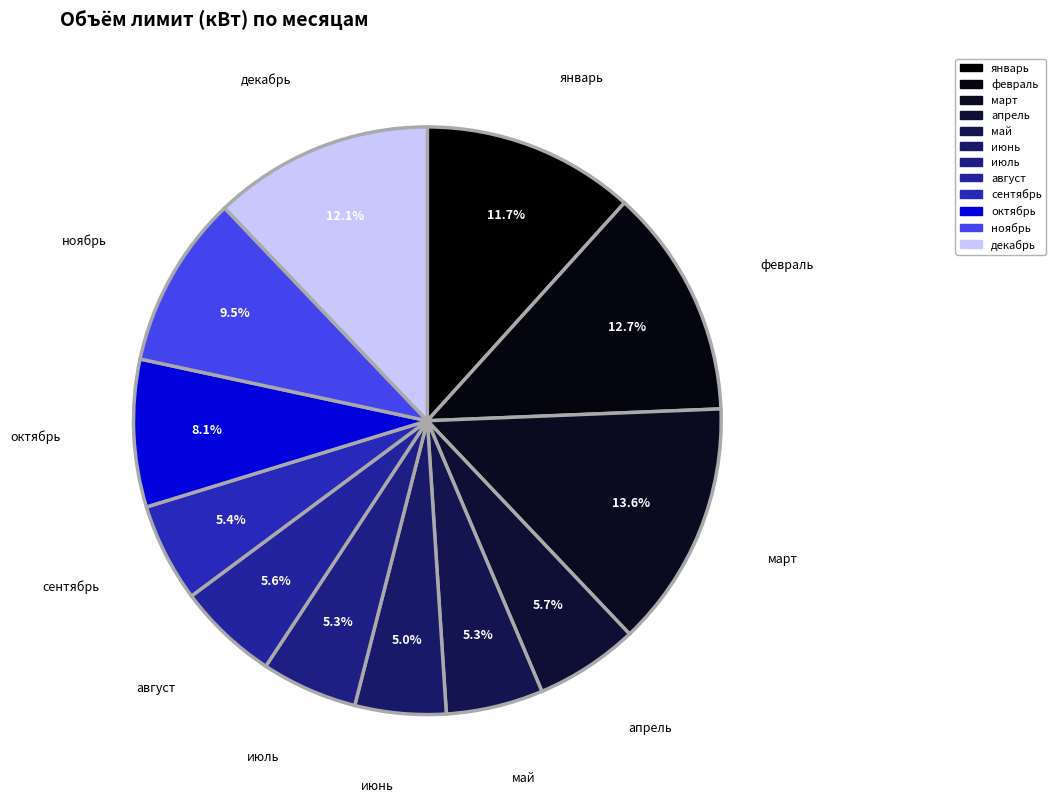

Which slice is the largest?

март